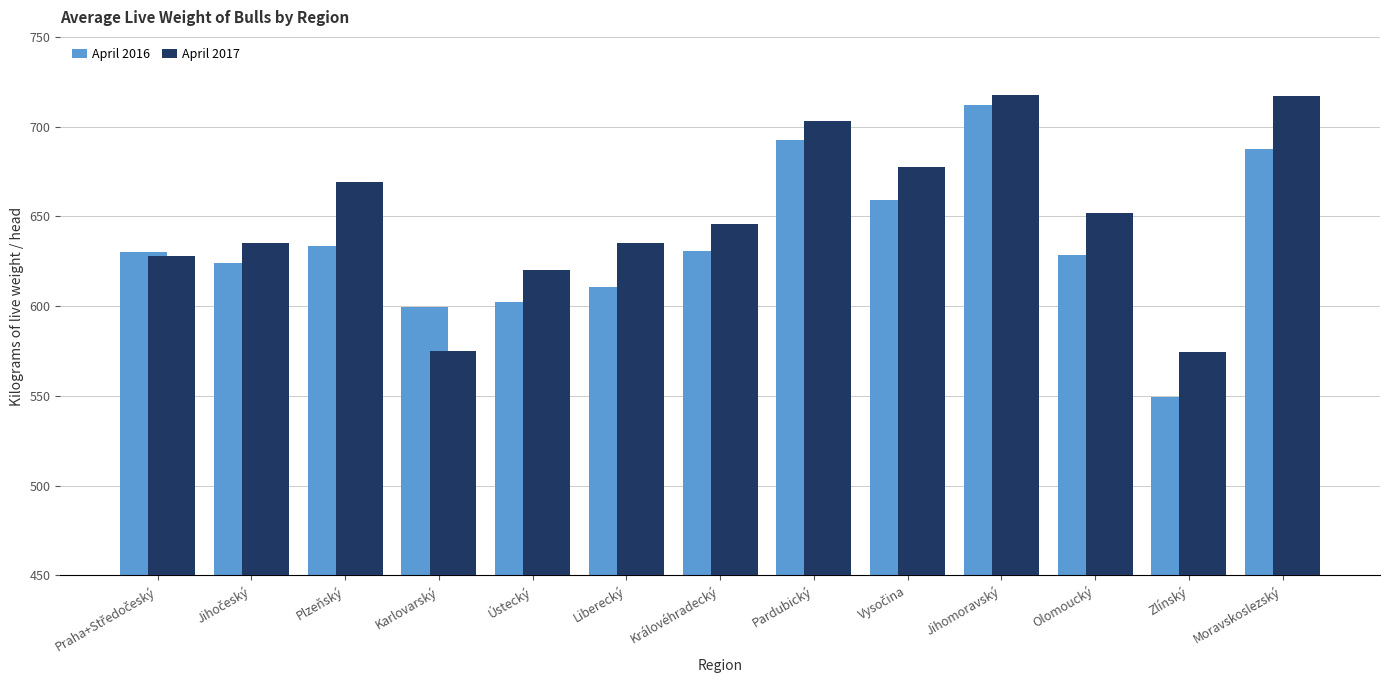

How many data points in April 2017 are less than 646?

6